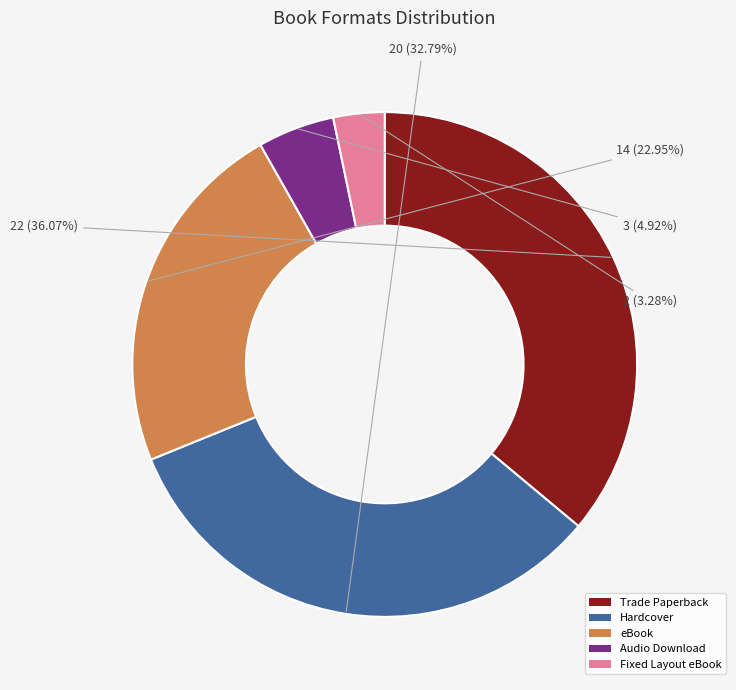

How many segments does this pie chart have?

5